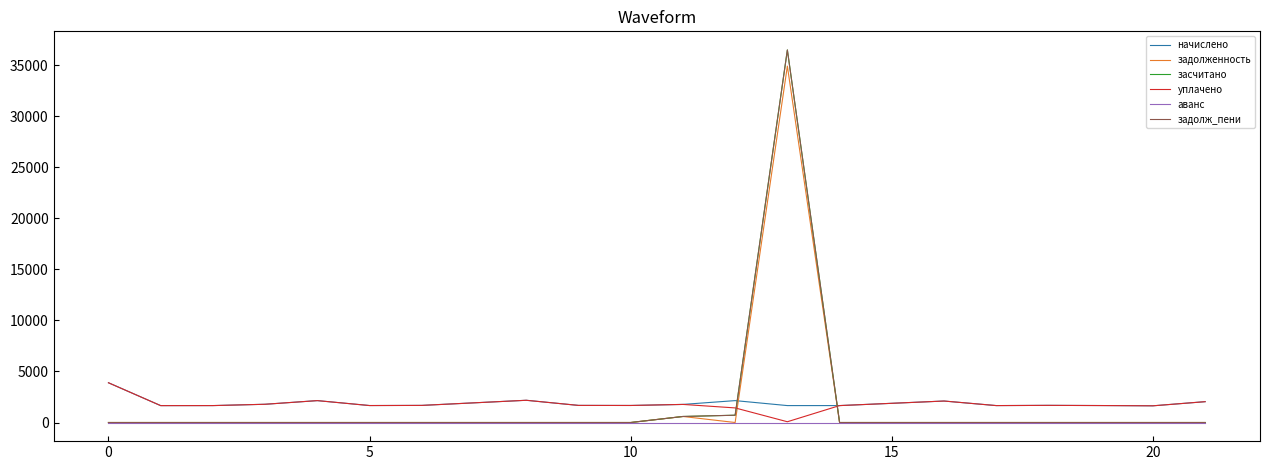

Is this an area chart (filled region under the line)?

No